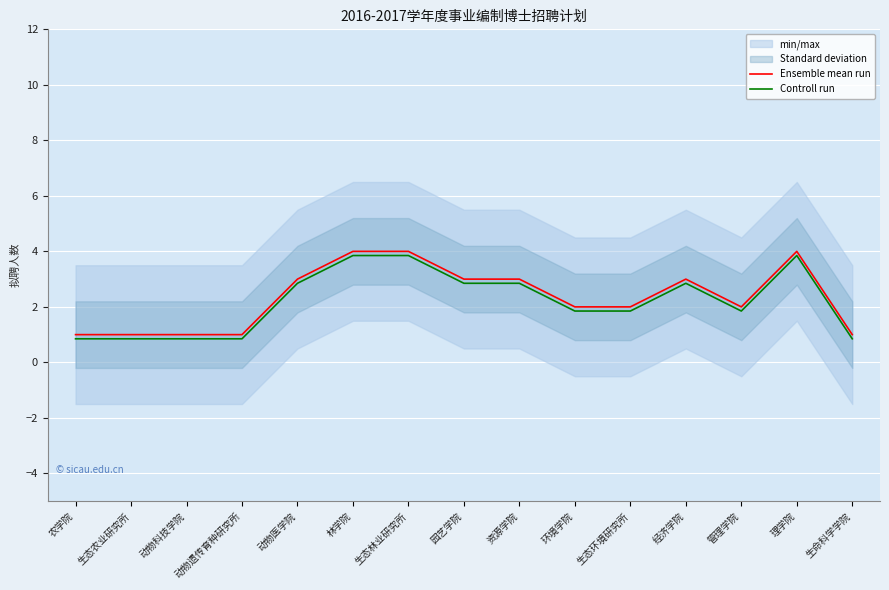

At 管理学院, list the series in order from smallest to largest.

Controll run, Ensemble mean run